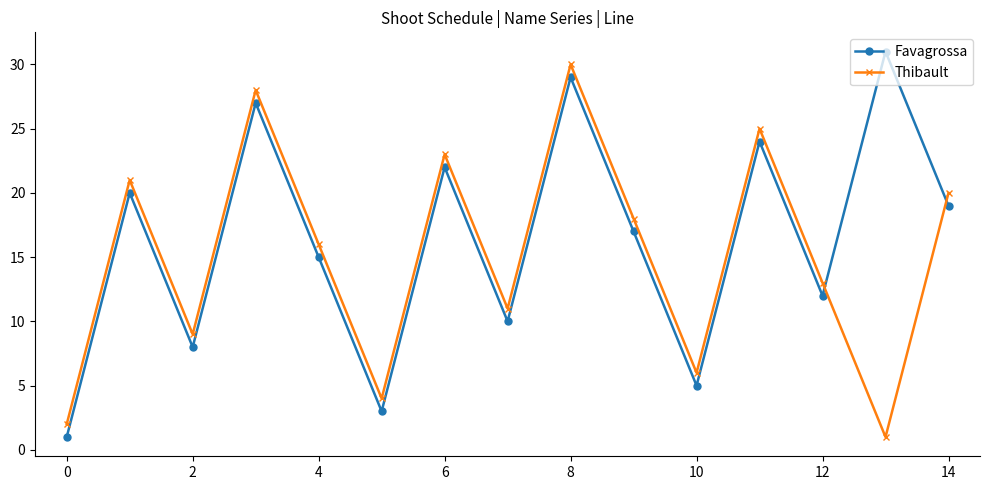

In Thibault, how many points are higher than both neighbors (excluding endpoints)?

5